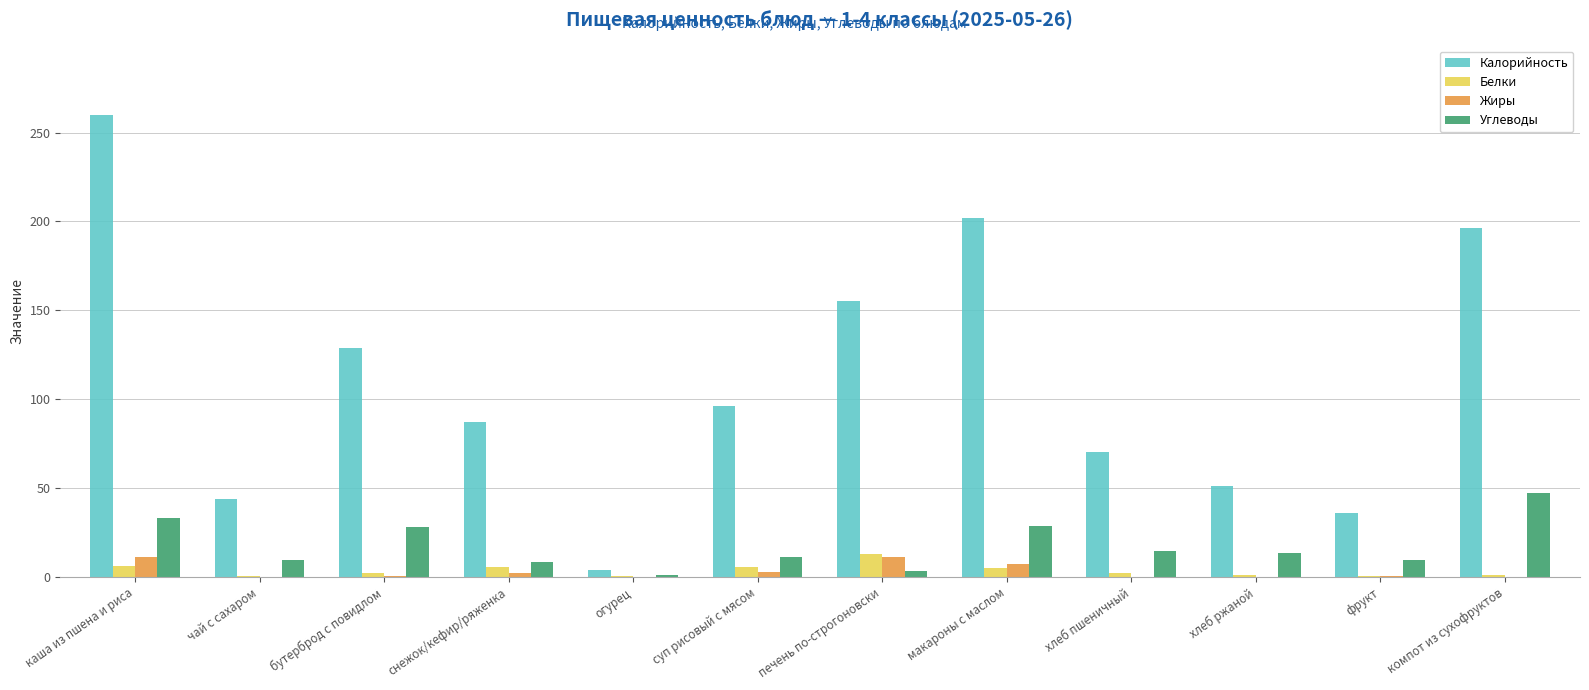

Count the number of categories in the chart.

12